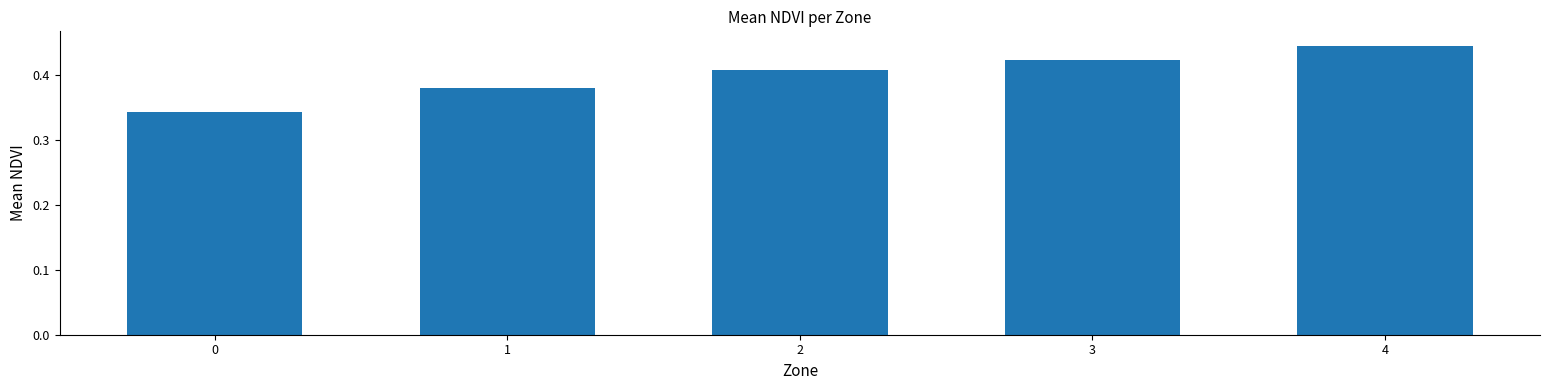

At which category does the chart reach its peak across all series?

4